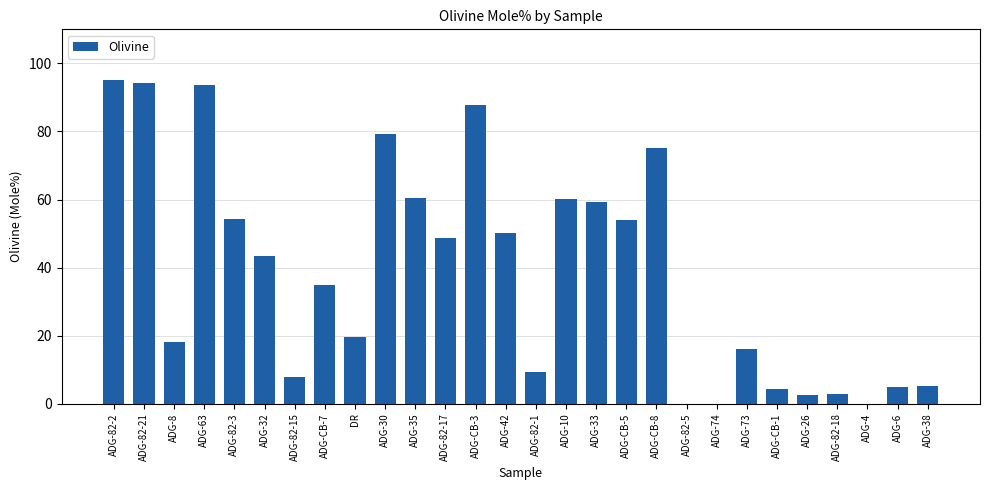

What is the maximum value shown in the chart?

95.0